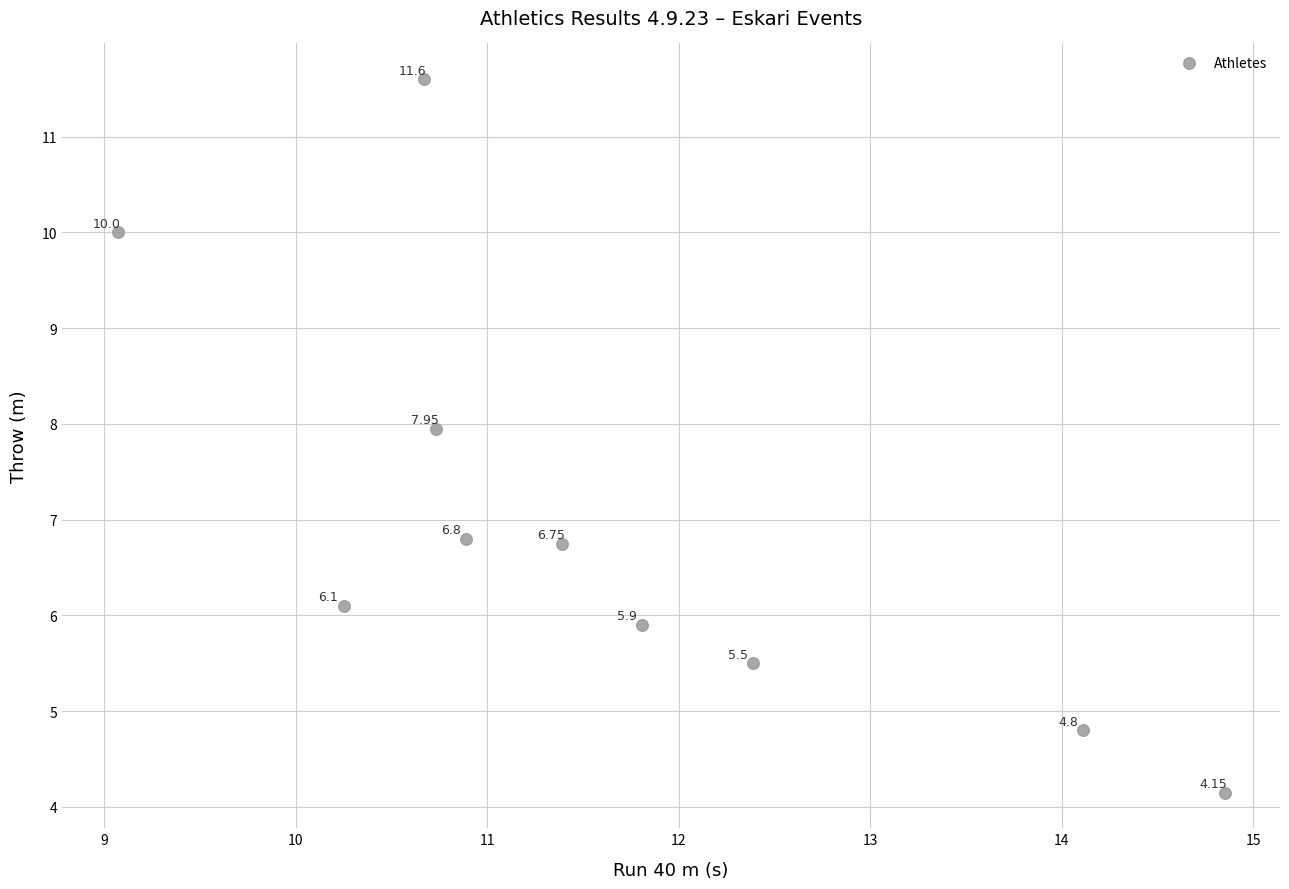

What is the average Y value?

7.0